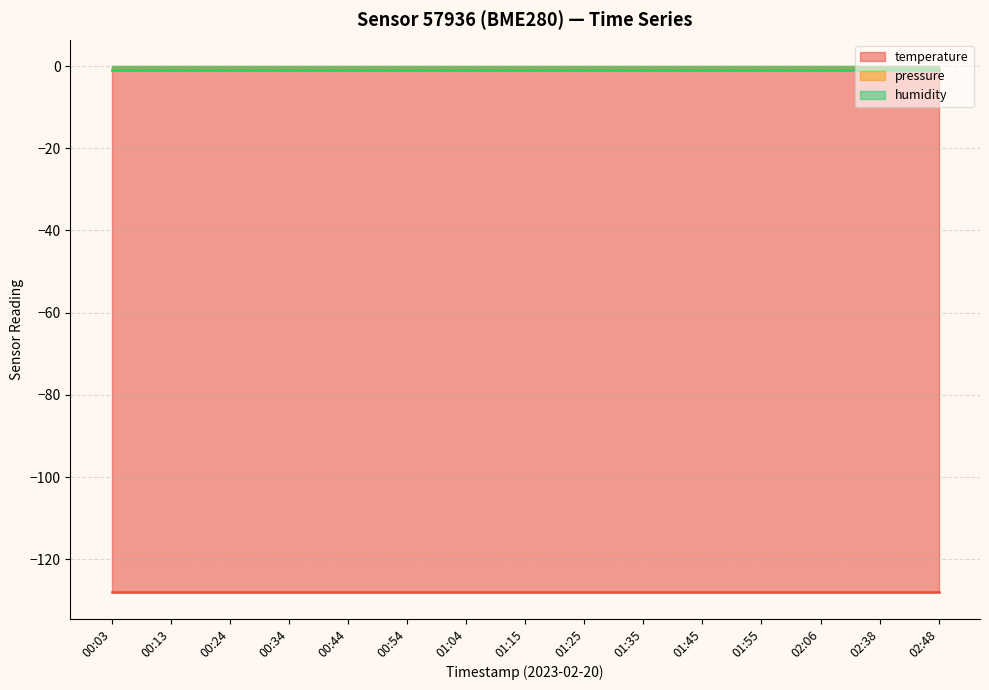

Is the value of humidity at 01:35 greater than the value of temperature at 00:13?

Yes